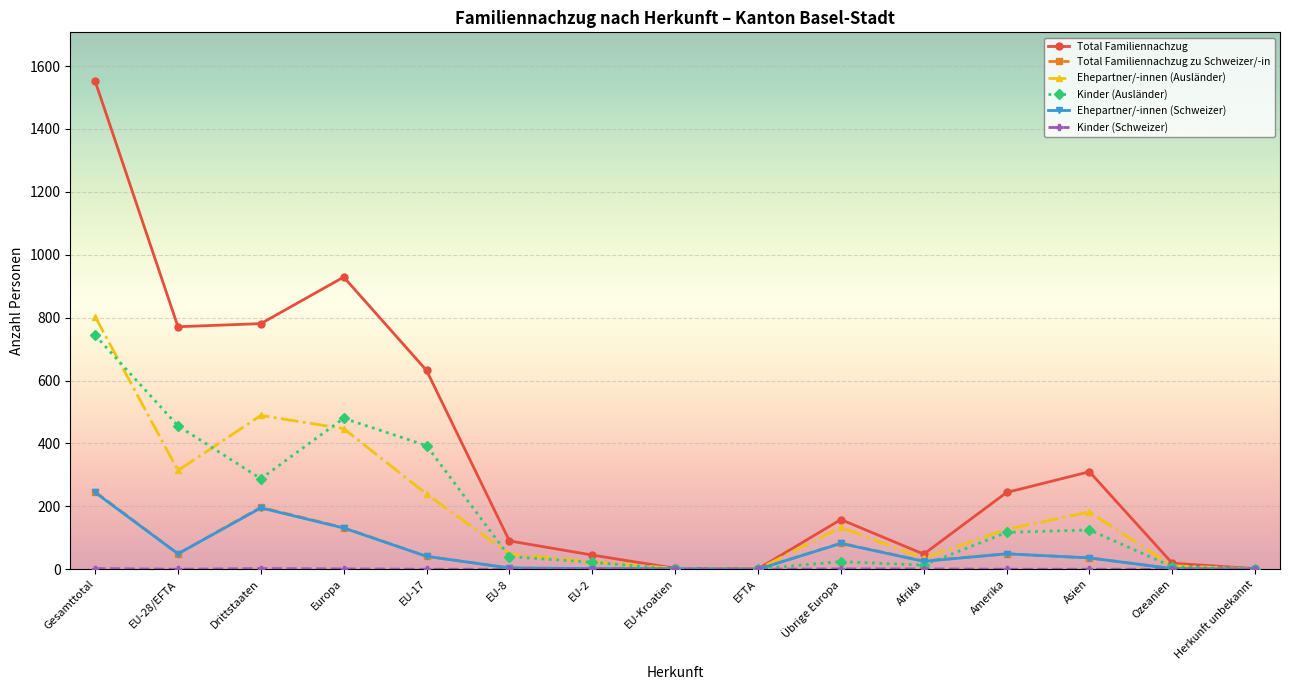

True or false: Ehepartner/-innen (Ausländer) has a value of 133 at Übrige Europa.

True